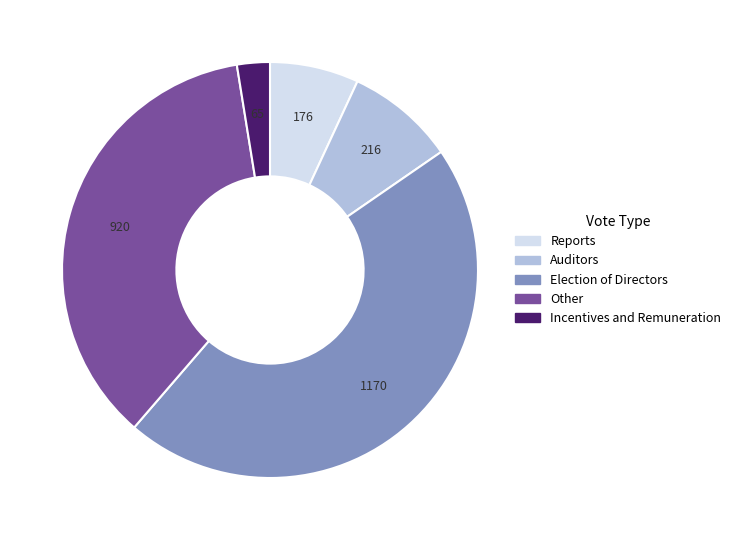

What is the ratio of the value at Election of Directors to the value at Other?

1.3